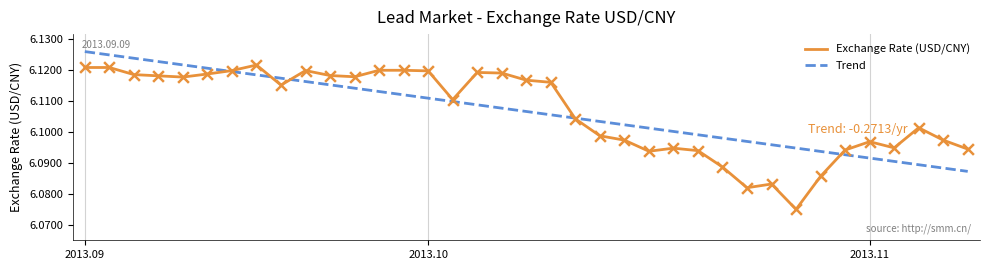

Which series has the widest spread of values?

Exchange Rate (USD/CNY)